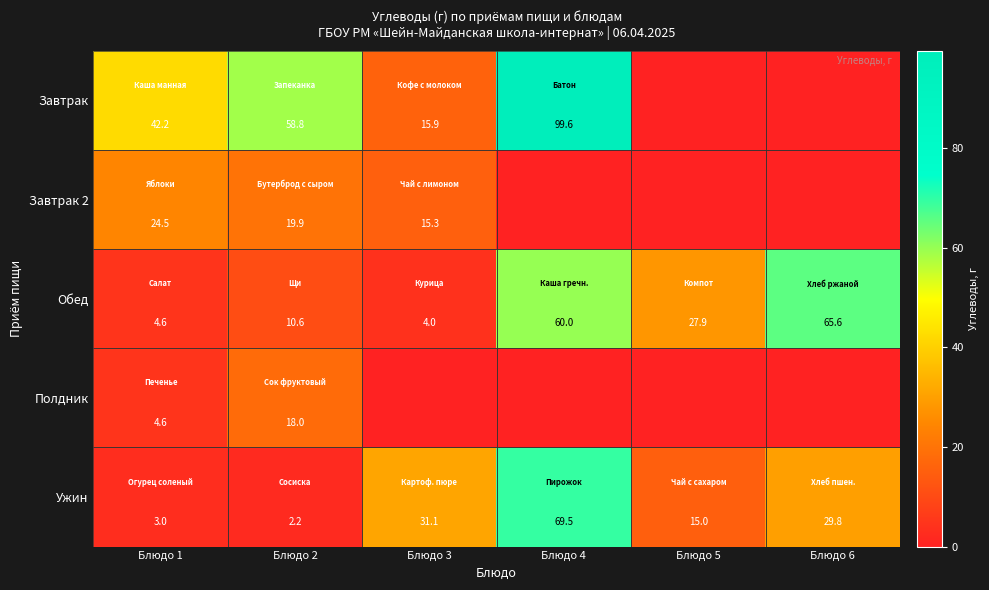

At how many categories does at least one series exceed 49?

3